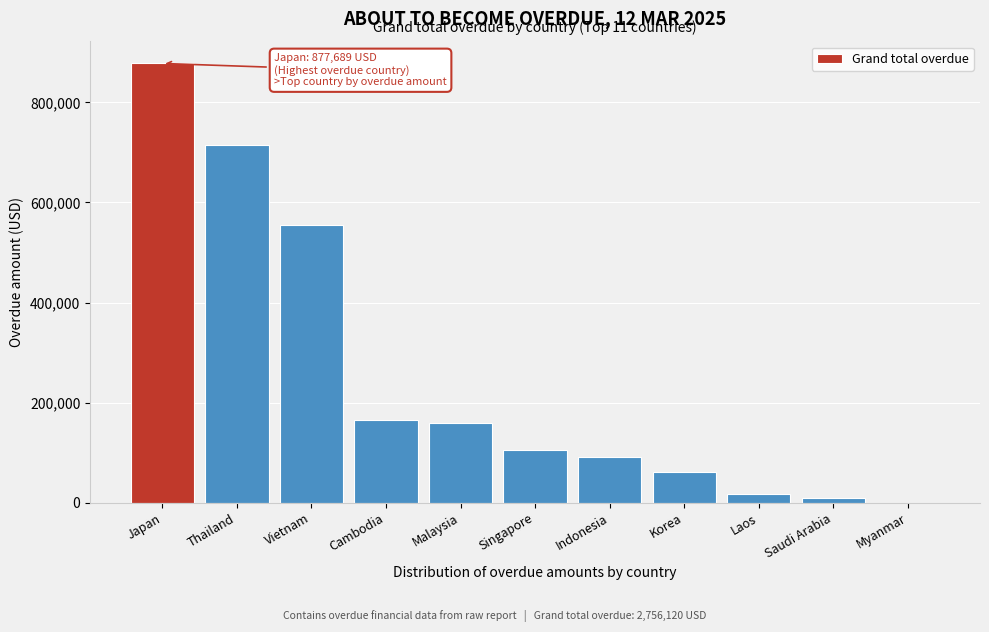

Reading right to left, transcribe all the data shown in this chart.

Myanmar=0.0	Saudi Arabia=10368.2	Laos=17573.0	Korea=61987.0	Indonesia=90970.6	Singapore=105506.9	Malaysia=158412.7	Cambodia=165216.8	Vietnam=553995.4	Thailand=714400.3	Japan=877689.4